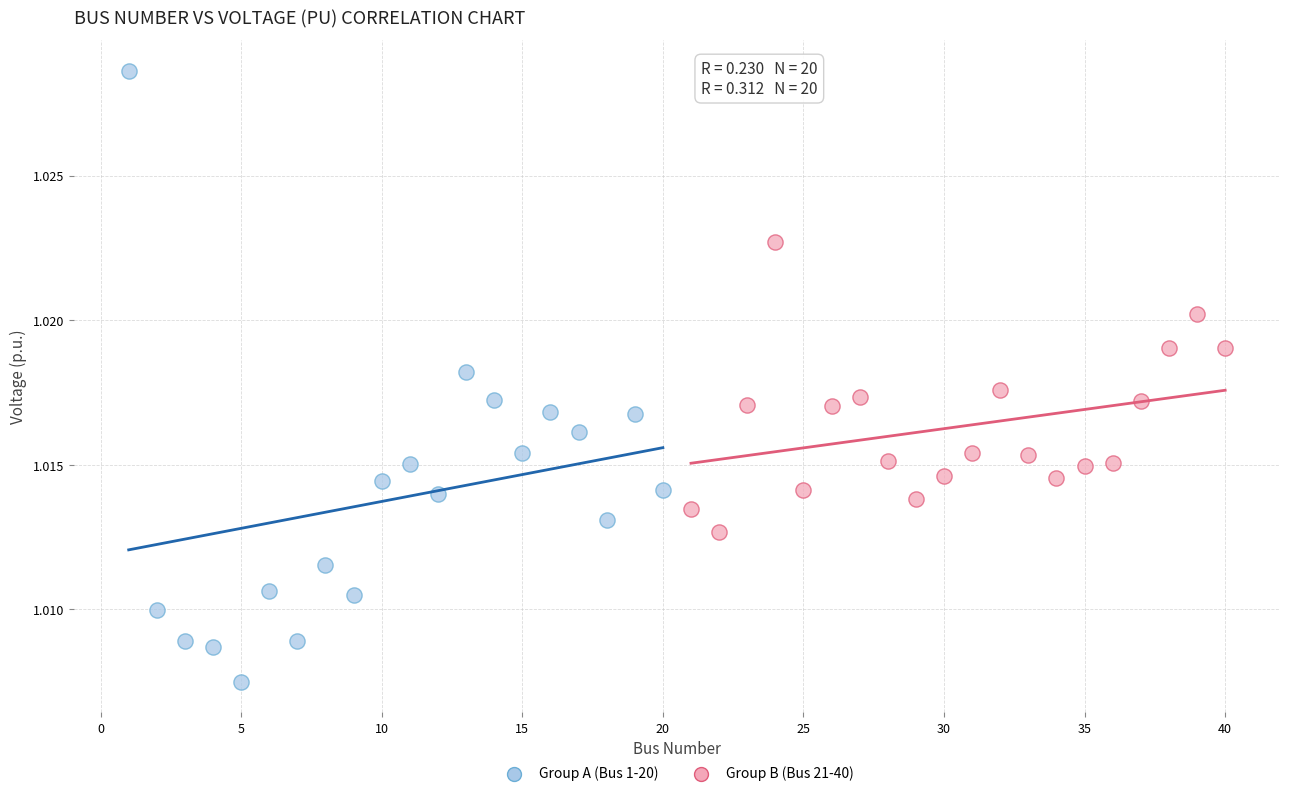

Which series contains the highest Y value?

Group A (Bus 1-20)